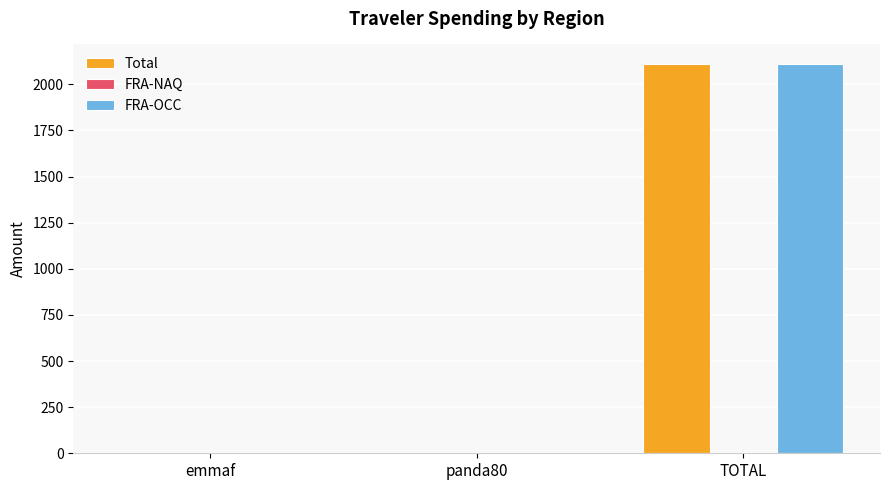

Which series has the widest spread of values?

Total